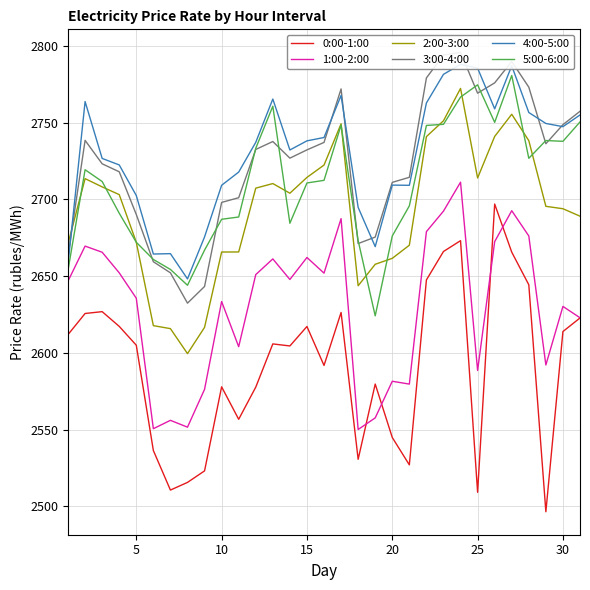

True or false: 5:00-6:00 has a value of 1418.3 at 25.

False